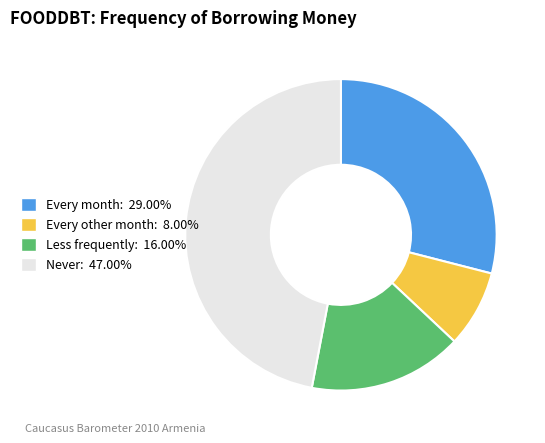

Is Less frequently the majority of the pie?

No